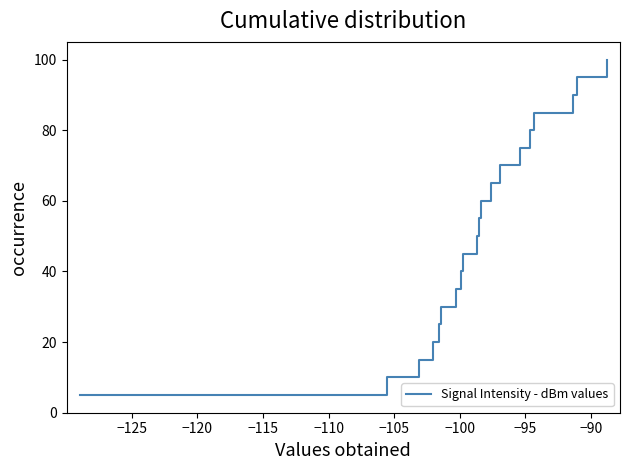

Count the number of categories in the chart.

20